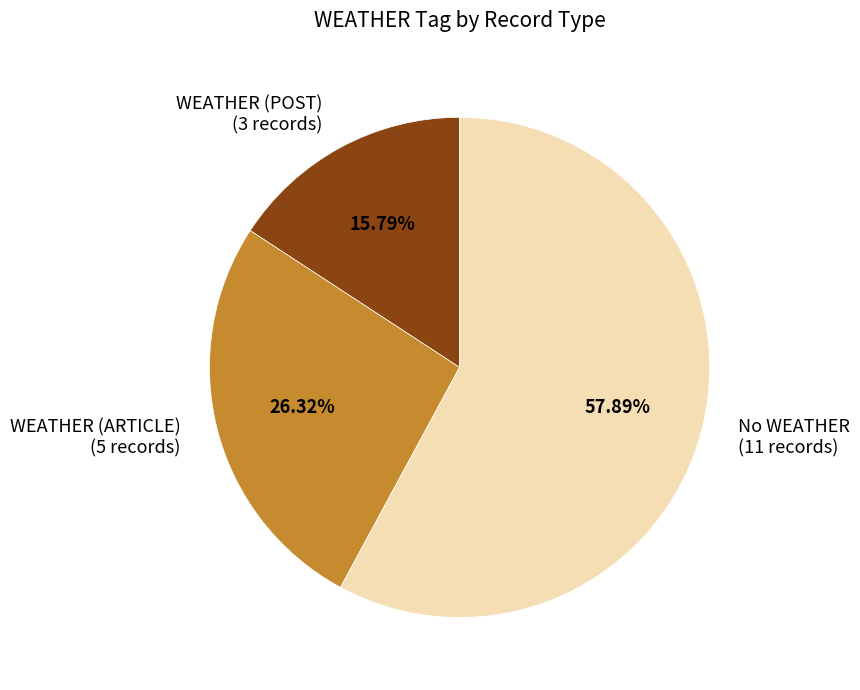

Which slice is the smallest?

WEATHER (POST) (3 records)